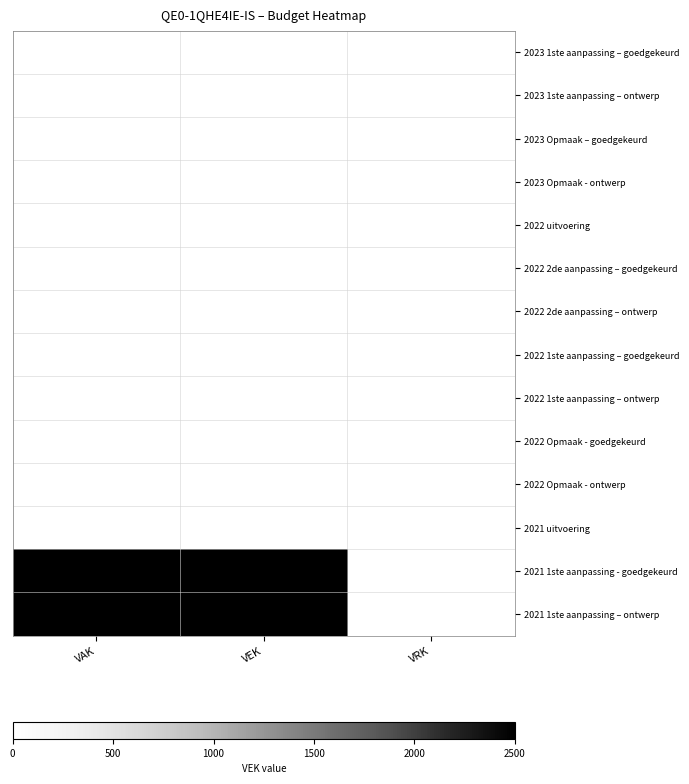

Which has a higher value, VAK or VRK?

VAK